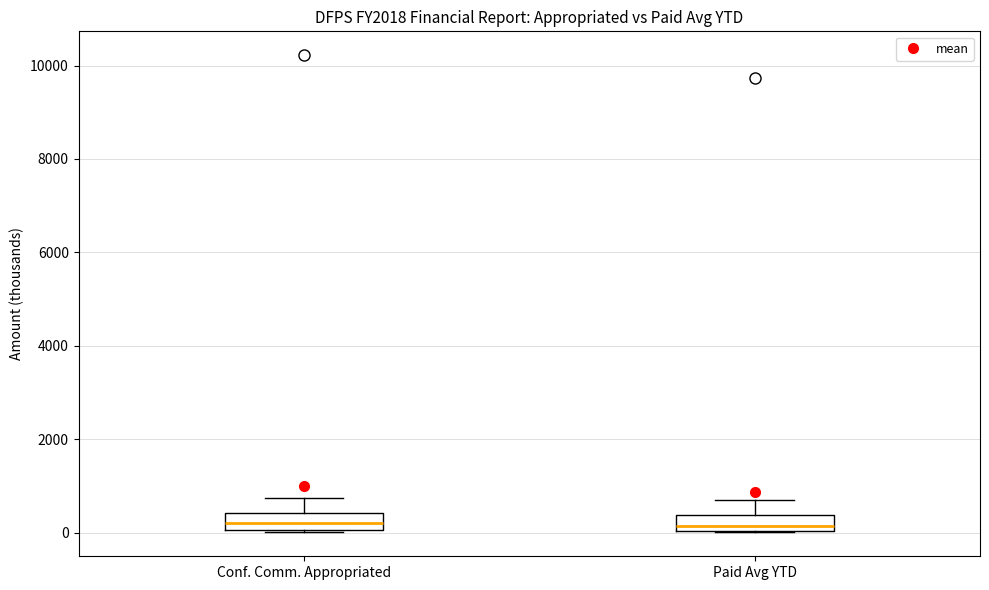

Reading left to right, read every box against the y-axis: the position of its median line, the range the box covers, and the ends of its whiskers. The values are not printed on the chart, so give them approximately, as read against the axis.

Conf. Comm. Appropriated: median 200, box 0 to 400, whiskers 0 to 800
Paid Avg YTD: median 200, box 0 to 400, whiskers 0 to 800